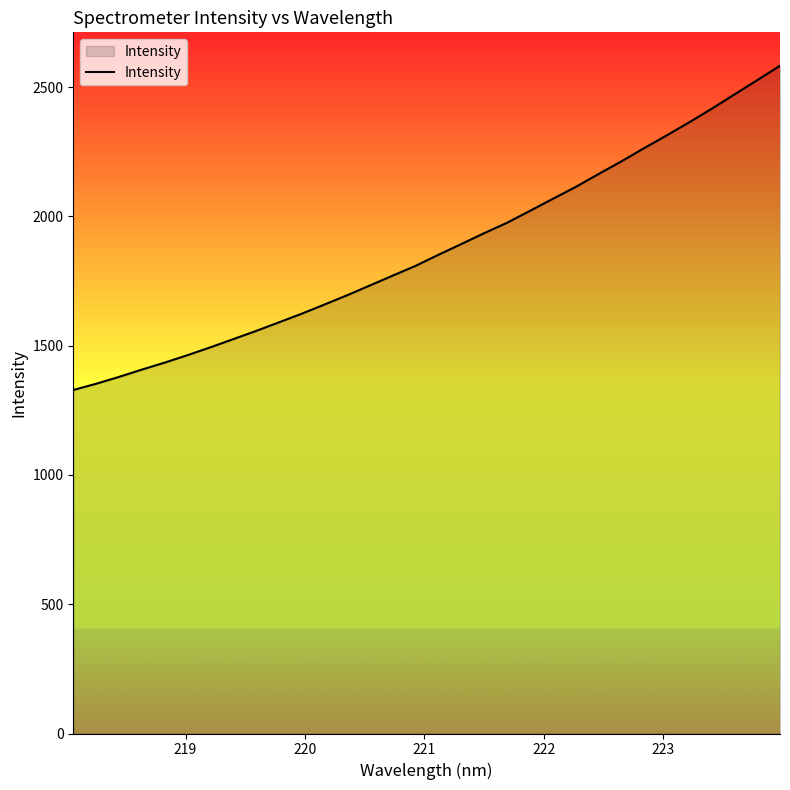

What is the maximum value shown in the chart?

2582.9